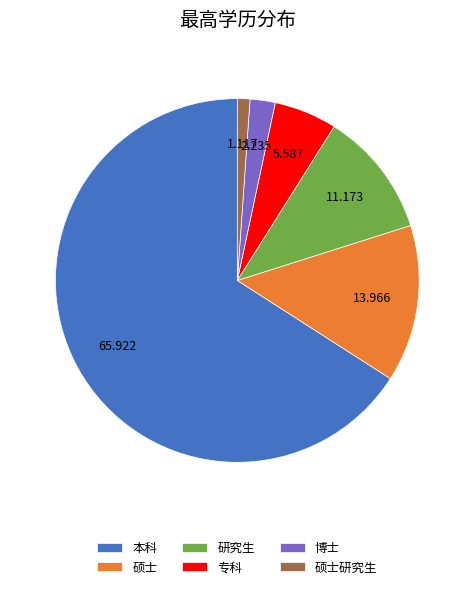

Approximately how many times larger is the value at 本科 compared to 硕士研究生?

59.0